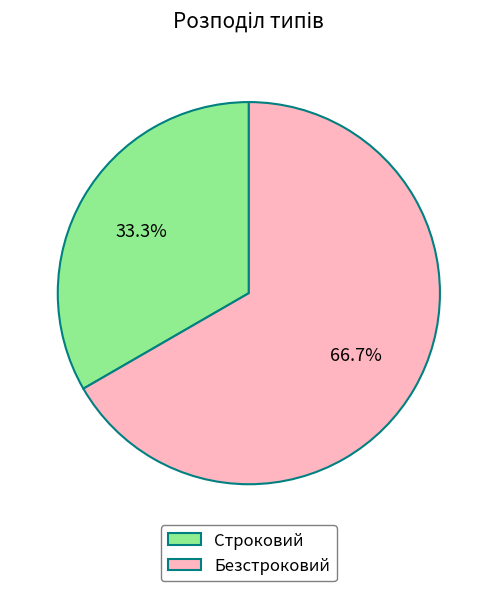

Is the sum of Строковий and Безстроковий greater than half?

Yes